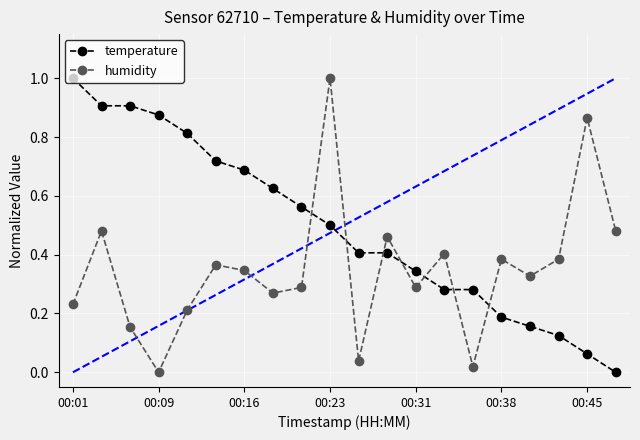

What is the sum of all humidity values?

7.0